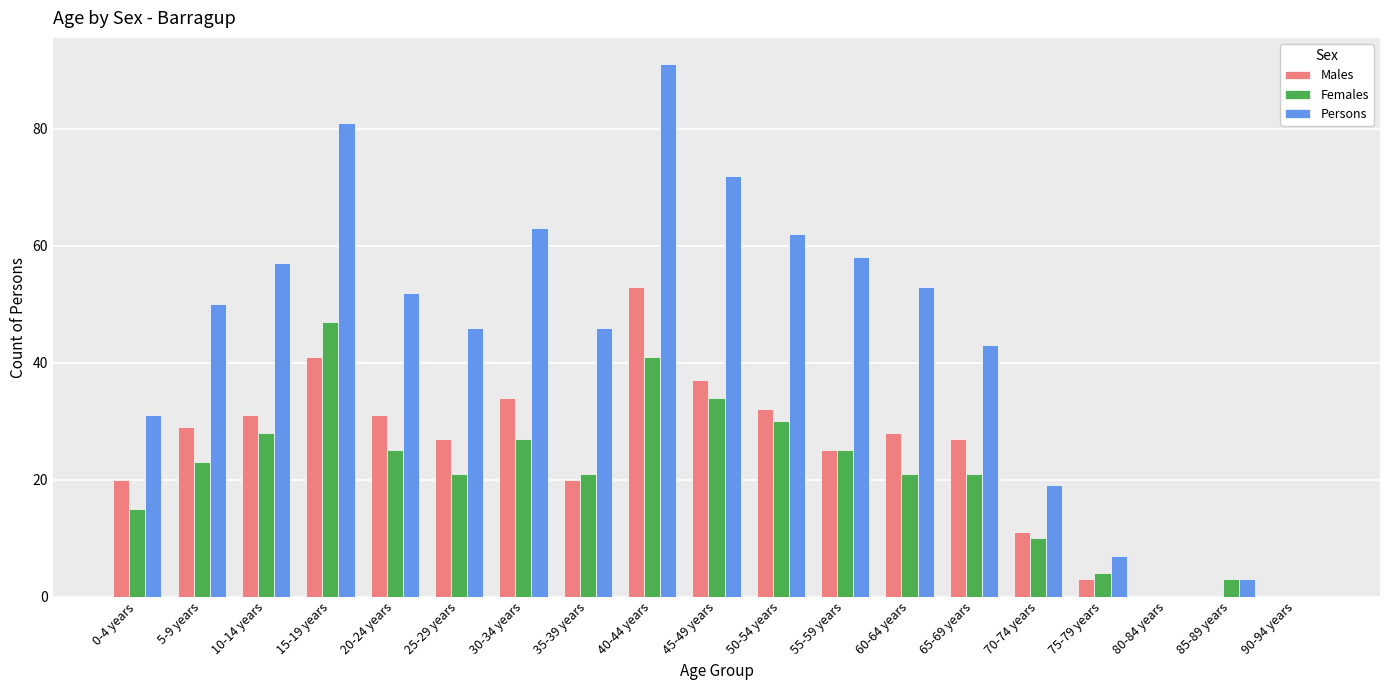

What is the total value across all series at 85-89 years?

6